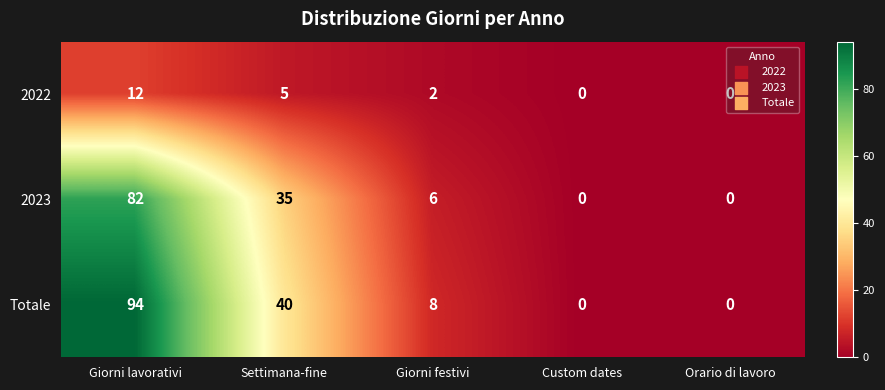

Is it true that 2022 equals 9 at Settimana-fine?

False